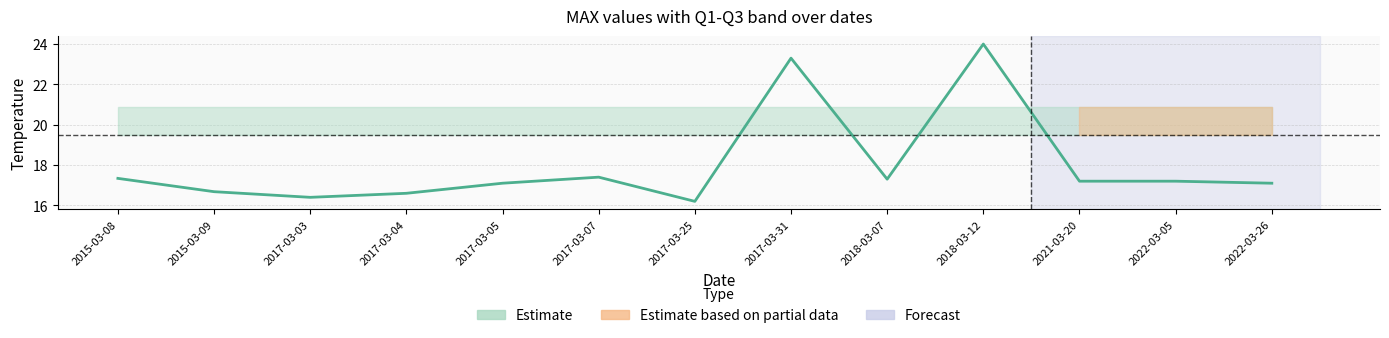

How many points are higher than both their immediate neighbors (excluding endpoints)?

3